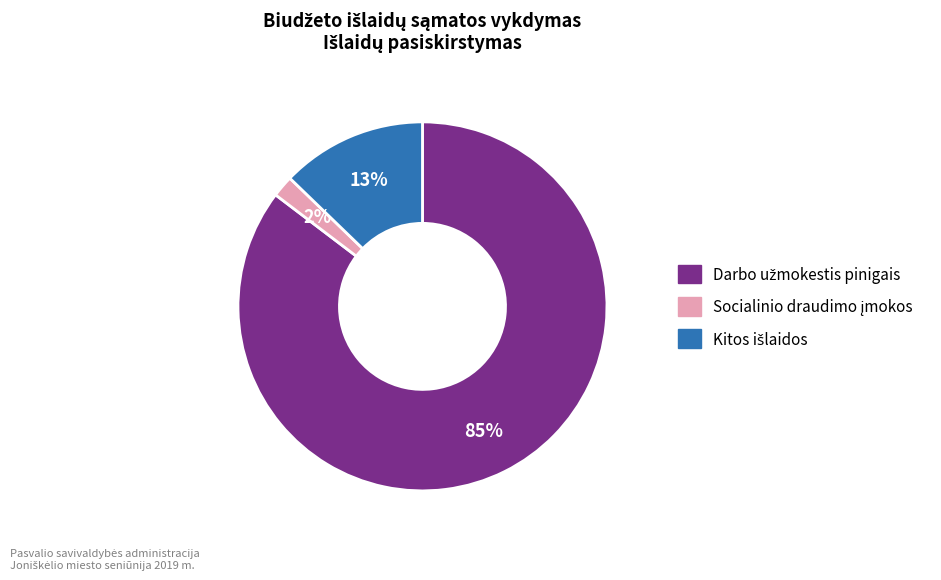

Does any single category account for the majority?

Yes